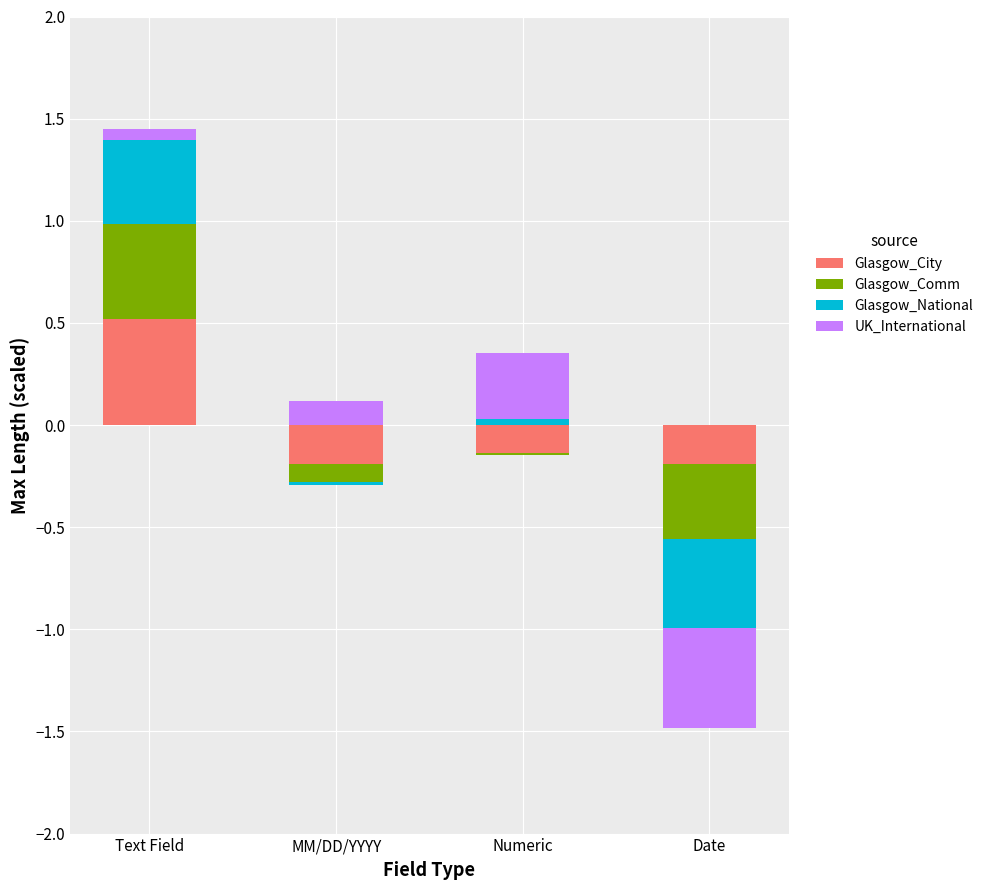

What is the difference between the maximum and second lowest values in the UK_International series?

0.3